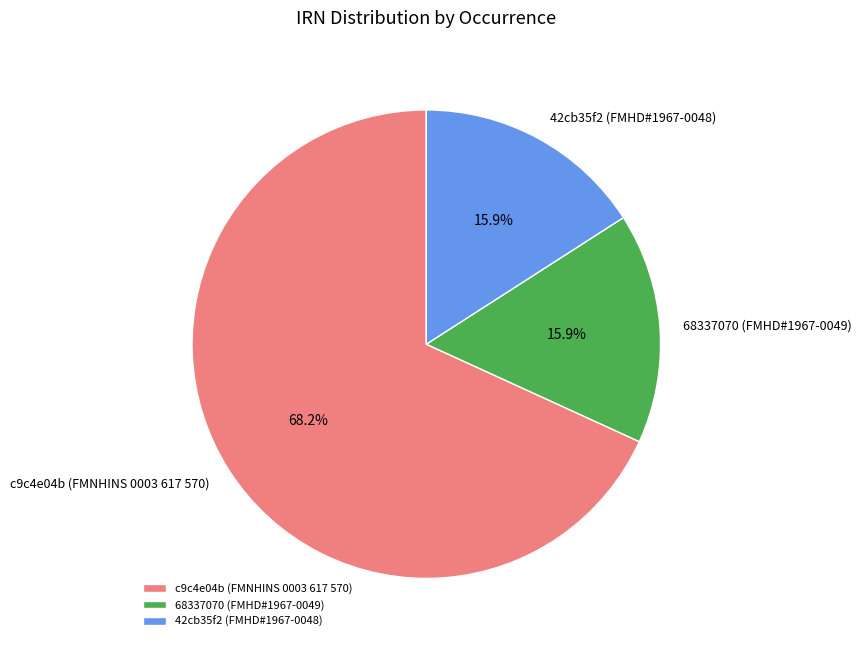

Which slice is the largest?

c9c4e04b (FMNHINS 0003 617 570)